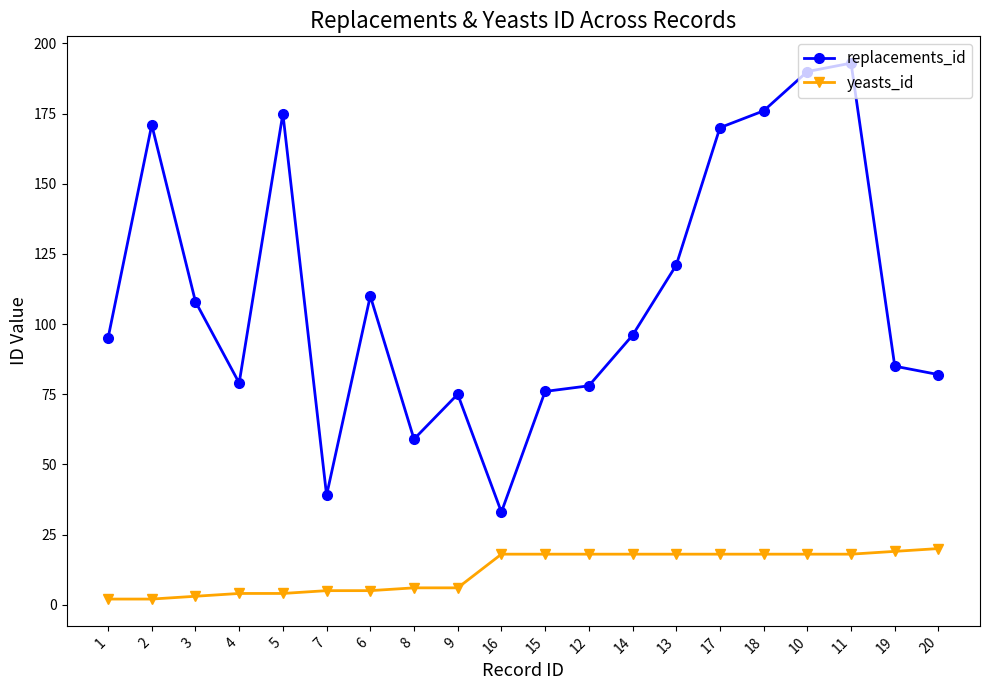

What is the lowest value of the replacements_id series?

33